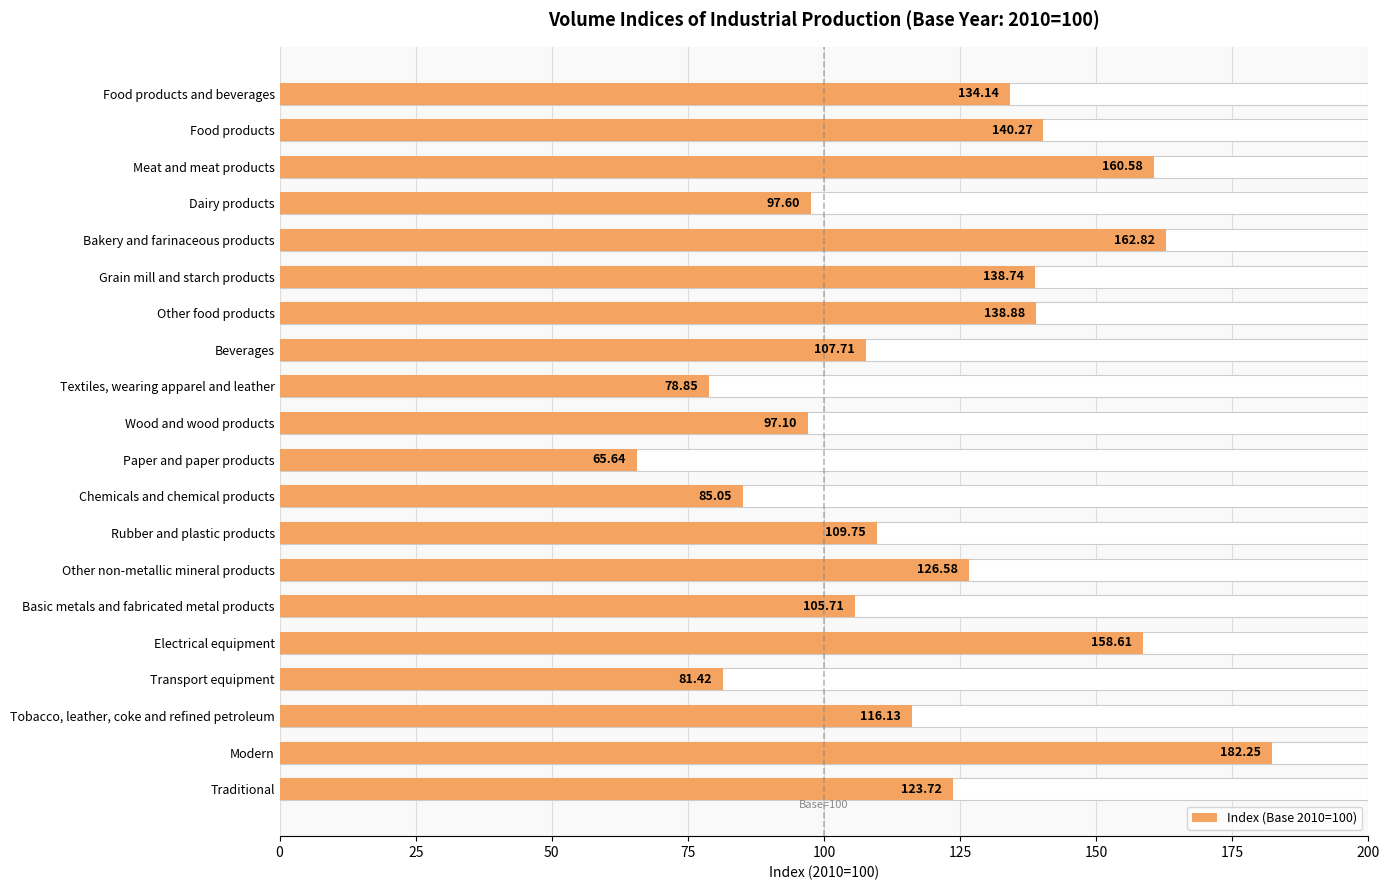

How many data points does each series have?

20